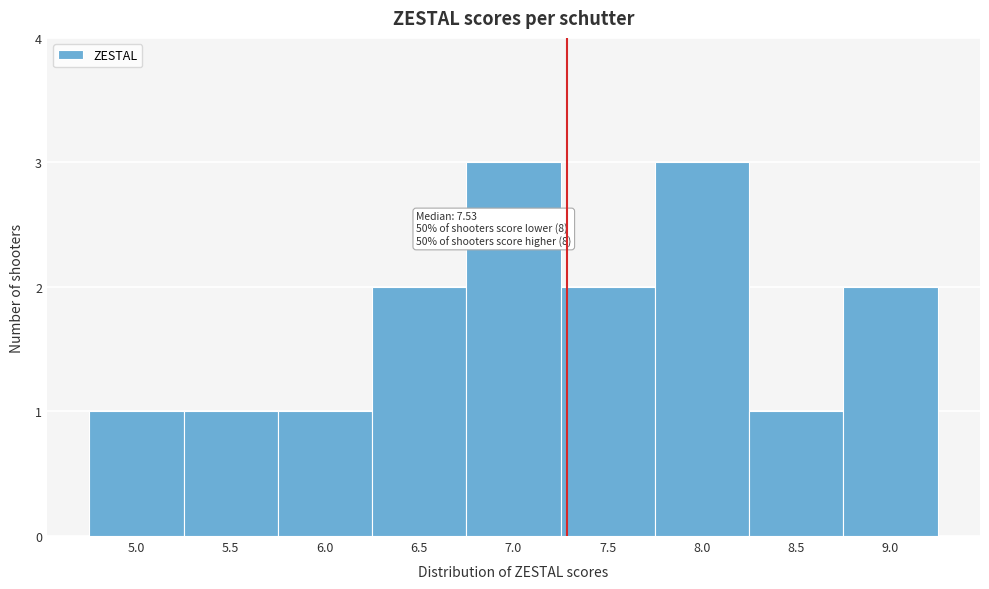

Reading left to right, extract all data points from this chart.

5.0=1	5.5=1	6.0=1	6.5=2	7.0=3	7.5=2	8.0=3	8.5=1	9.0=2